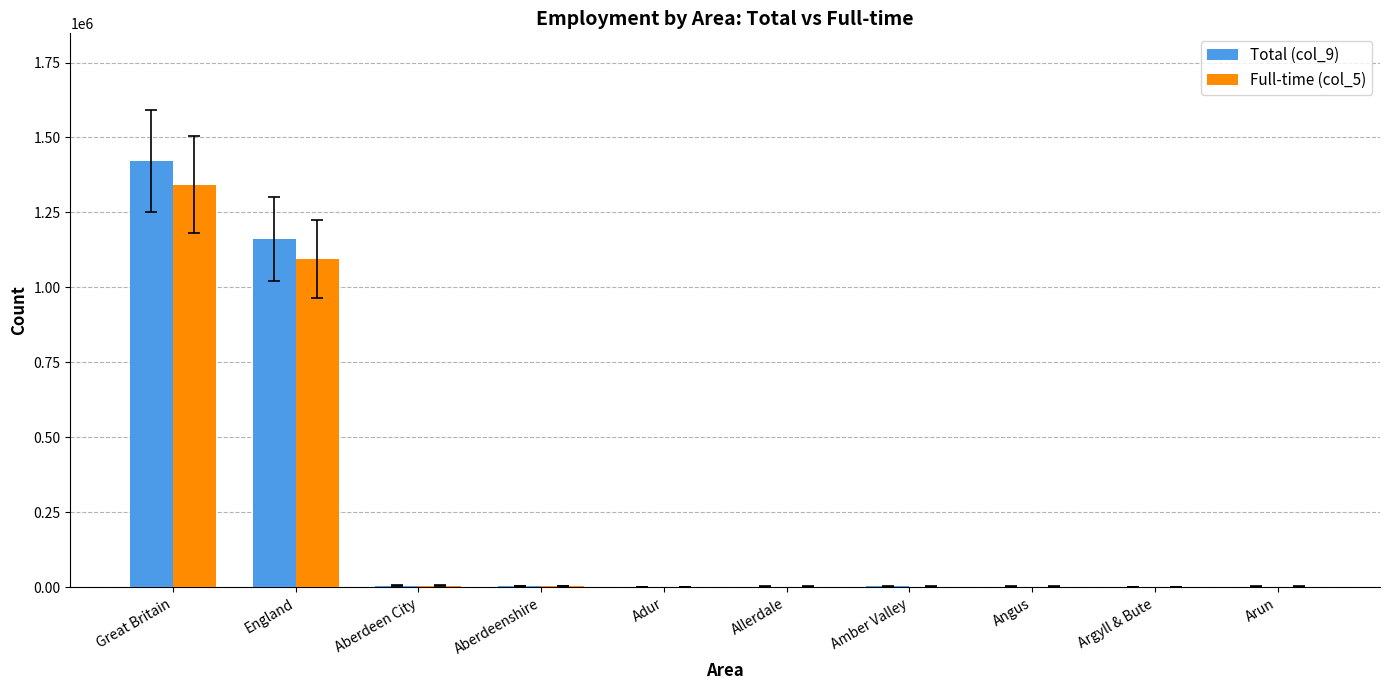

The Full-time (col_5) series shows 1094670 at England. True or false?

True